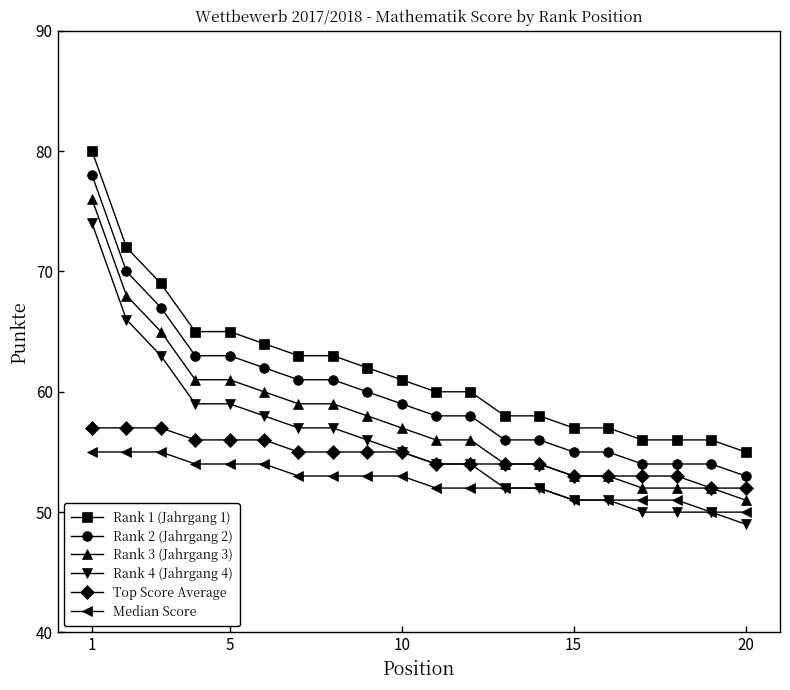

Does the chart have visible grid lines?

No